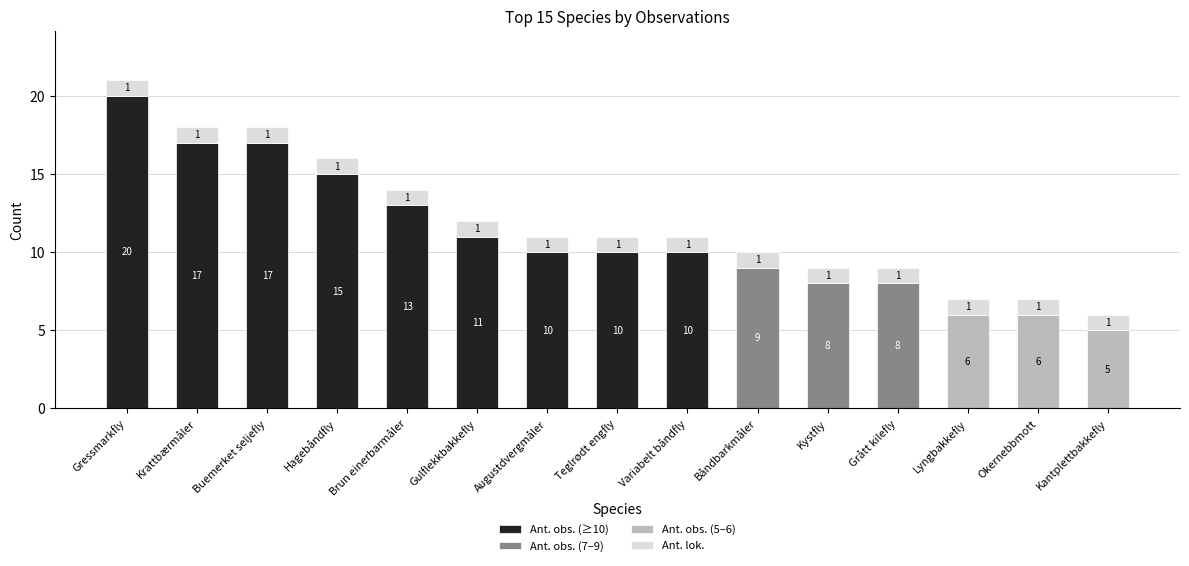

Which category has the highest value in the Ant. obs. (≥10) series?

Gressmarkfly